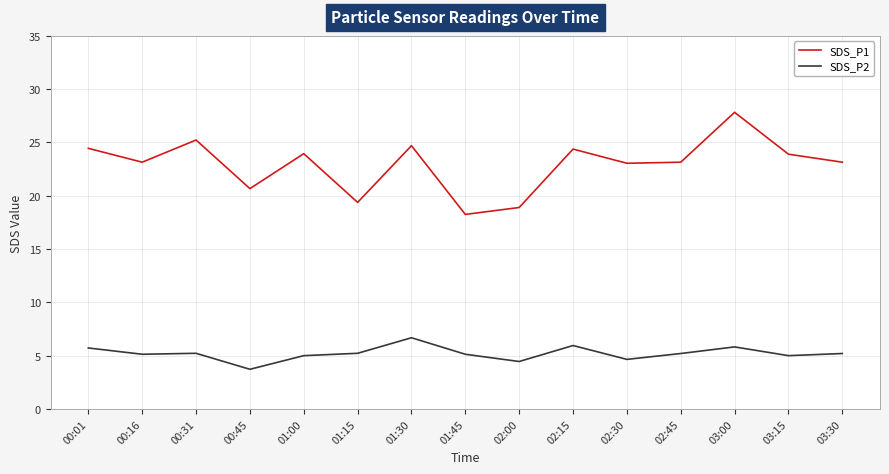

Count the number of categories in the chart.

15